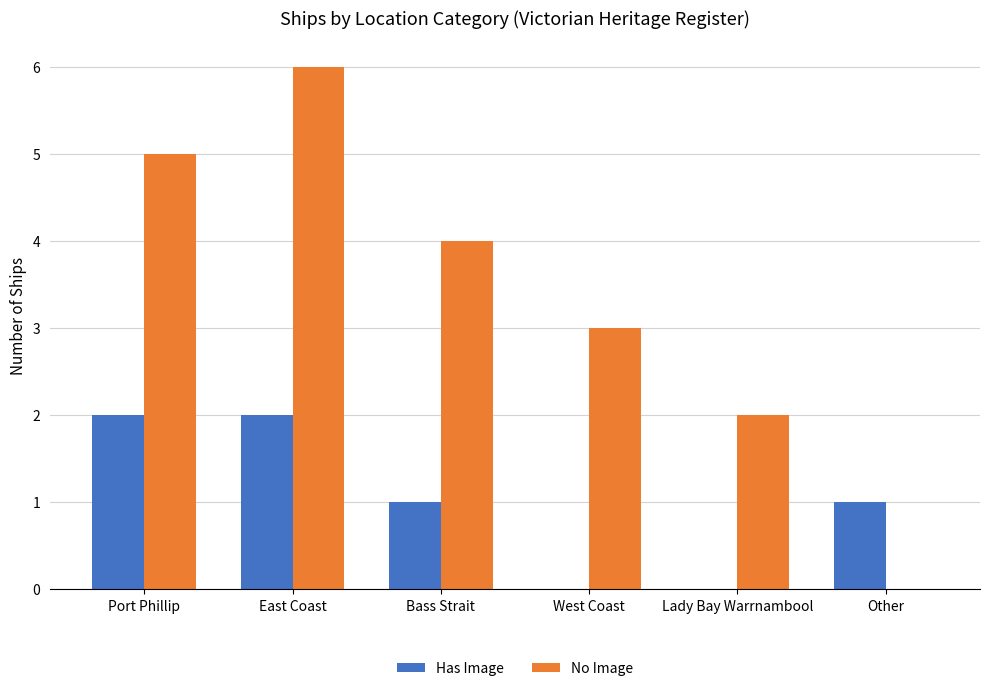

What is the greatest value displayed?

6